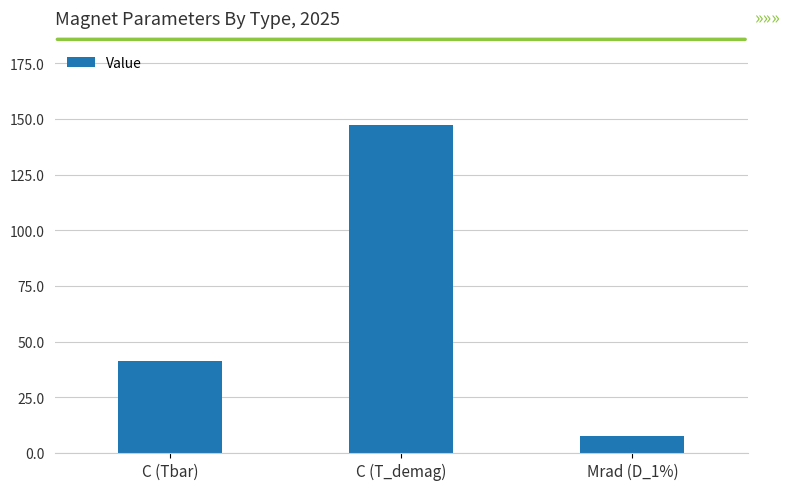

List the labels in order of value, largest first.

C (T_demag), C (Tbar), Mrad (D_1%)